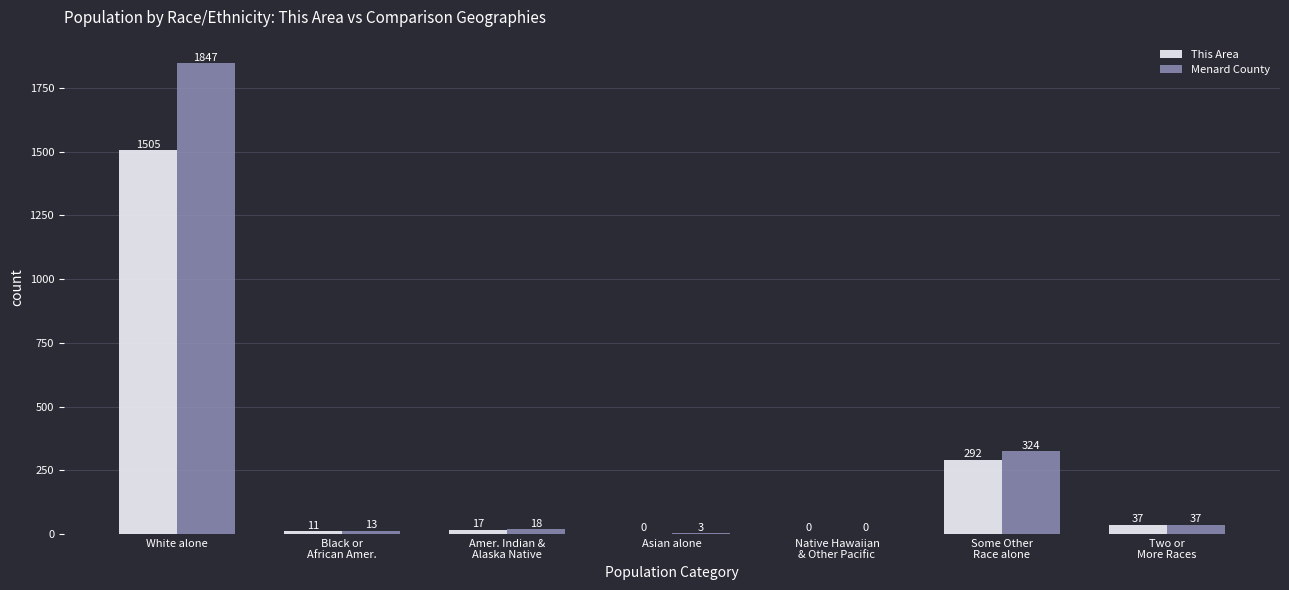

What are all the series names shown in the legend?

This Area, Menard County